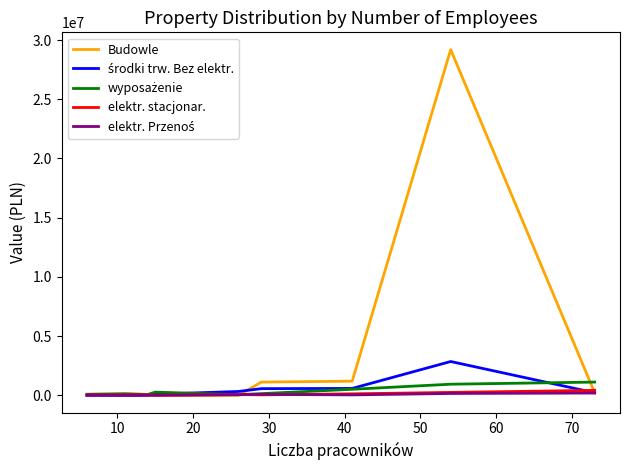

Which series has the largest total across all categories?

Budowle